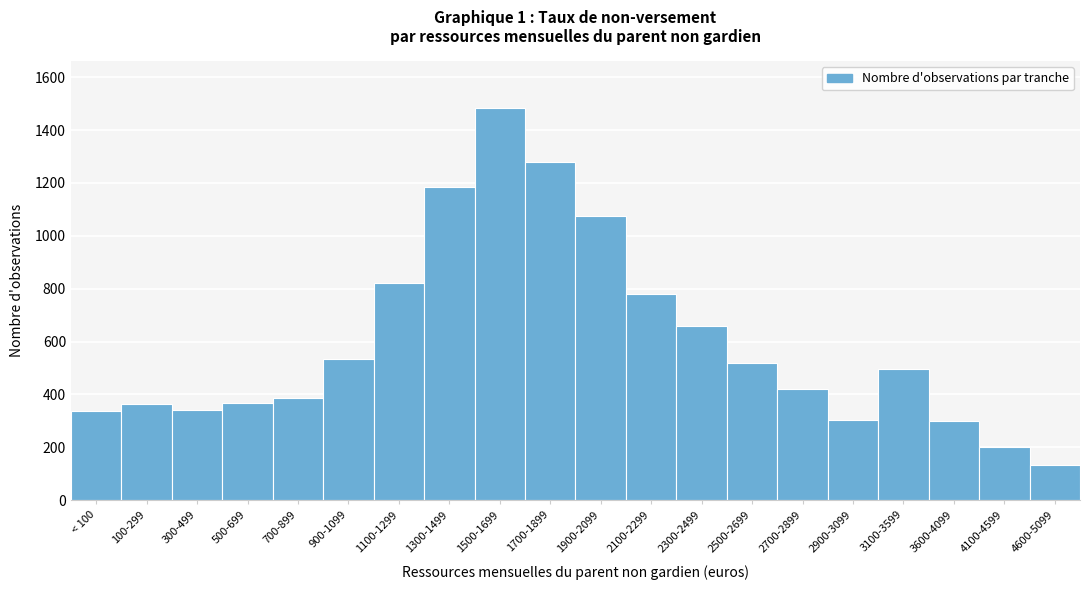

What is the change in value from 1300-1499 to 4600-5099?

-1050